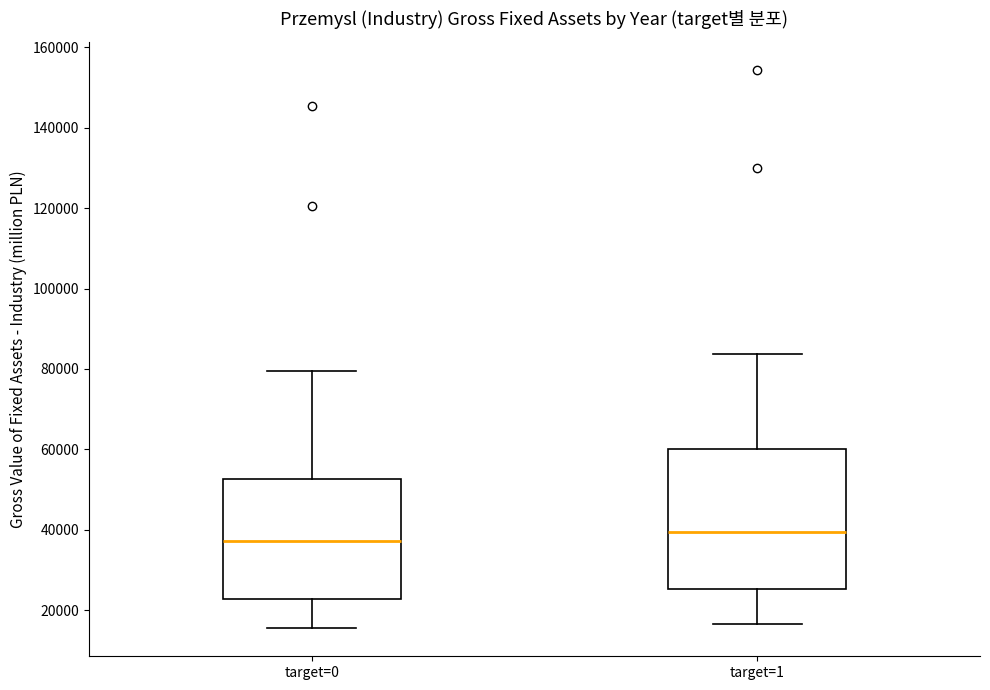

Where is the lower edge of the box for target=0 on the y-axis? The values are not printed on the chart, so give them approximately, as read against the axis.

22000